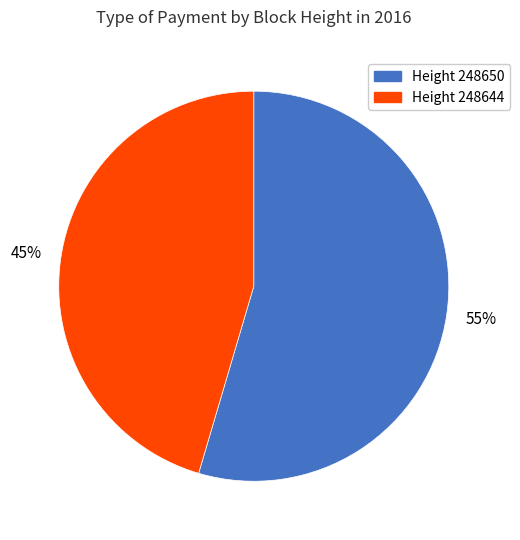

To the nearest percent, what is the average slice percentage?

50%